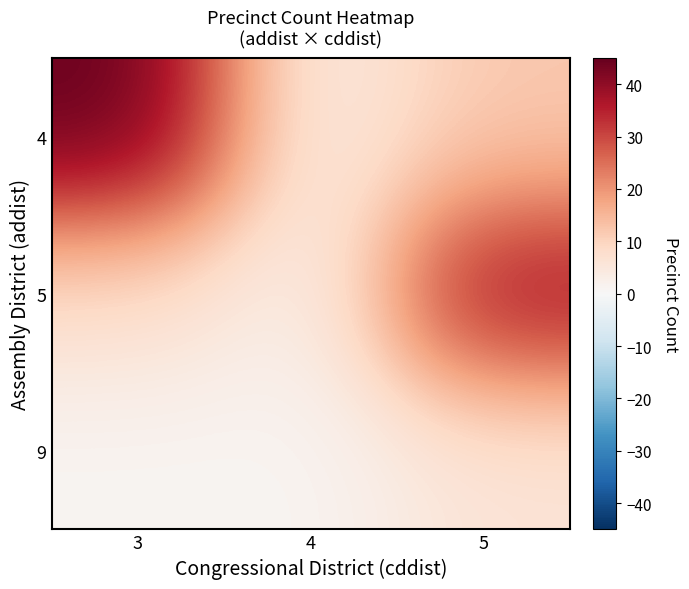

Which series has the largest range (max minus min)?

row_0